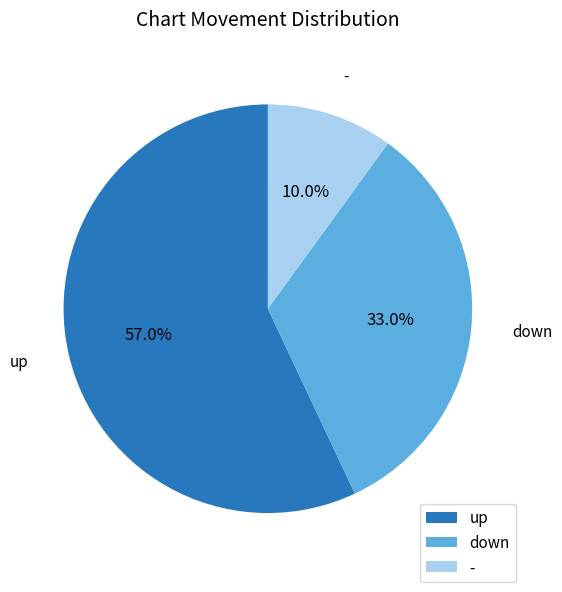

To the nearest percent, what is the average slice percentage?

33%